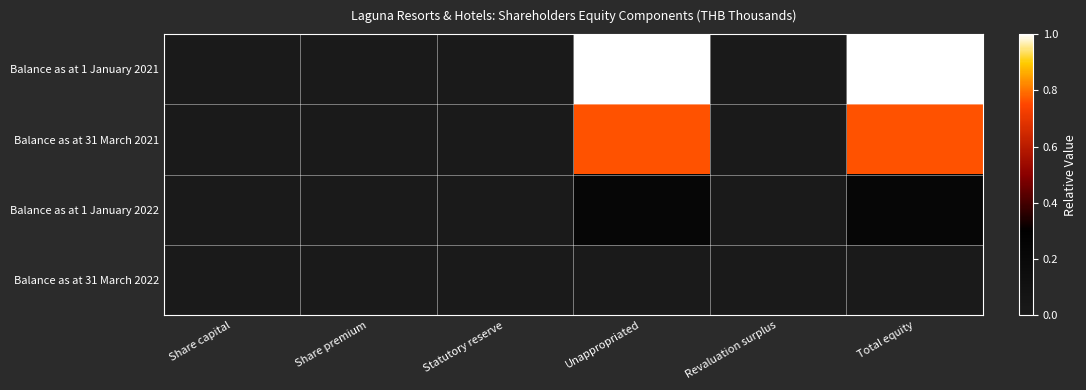

At which category is the sum across all series the highest?

Unappropriated